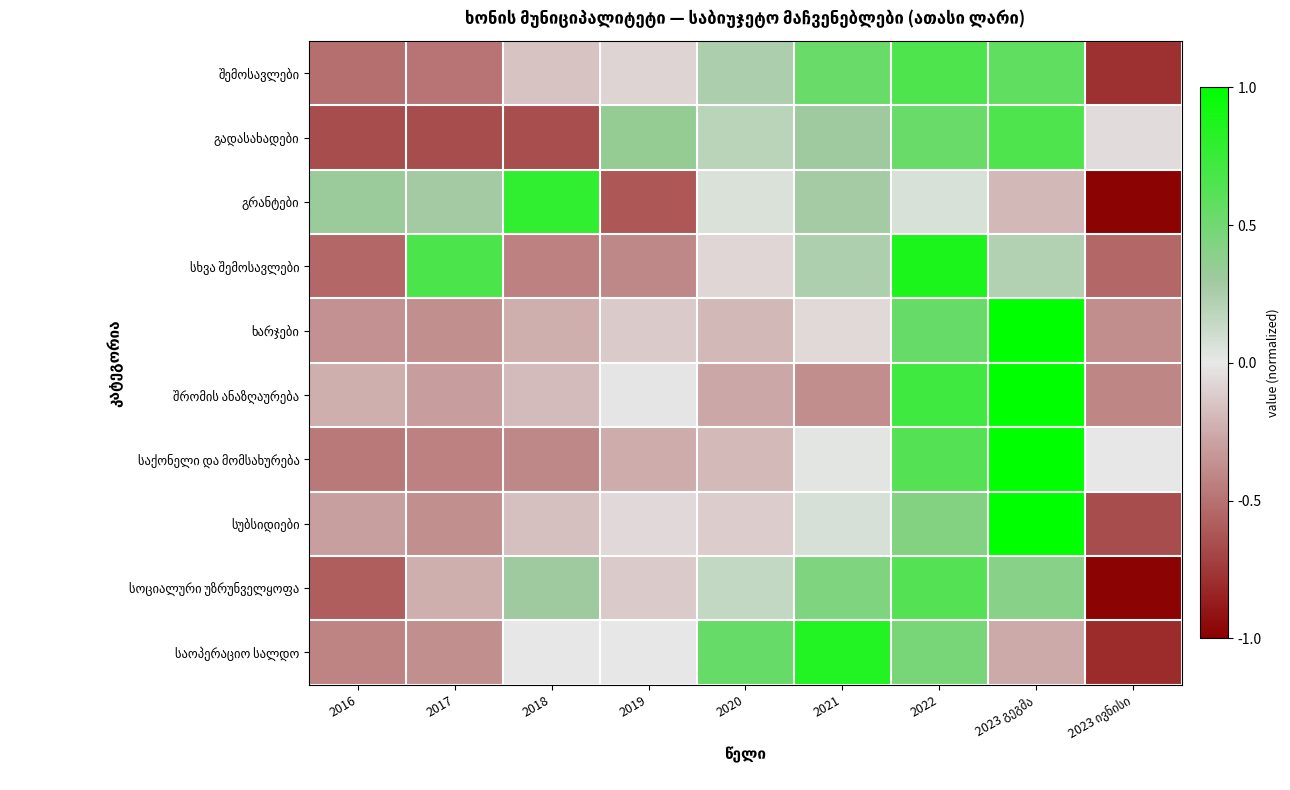

Is the value of სხვა შემოსავლები at 2018 greater than the value of ხარჯები at 2023 ივნისი?

No